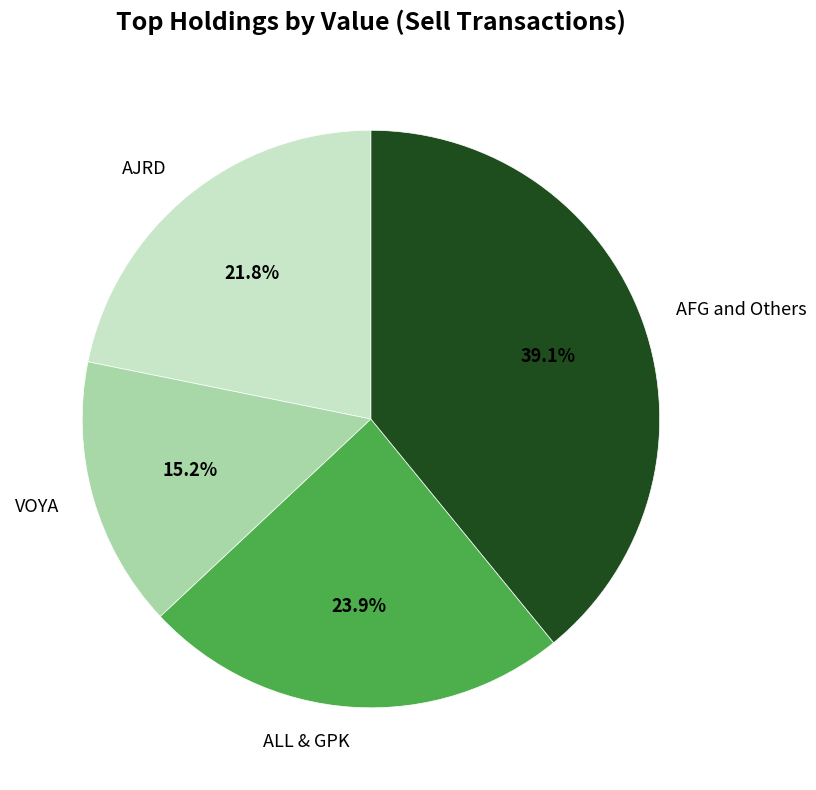

Does ALL & GPK represent more than half of the total?

No